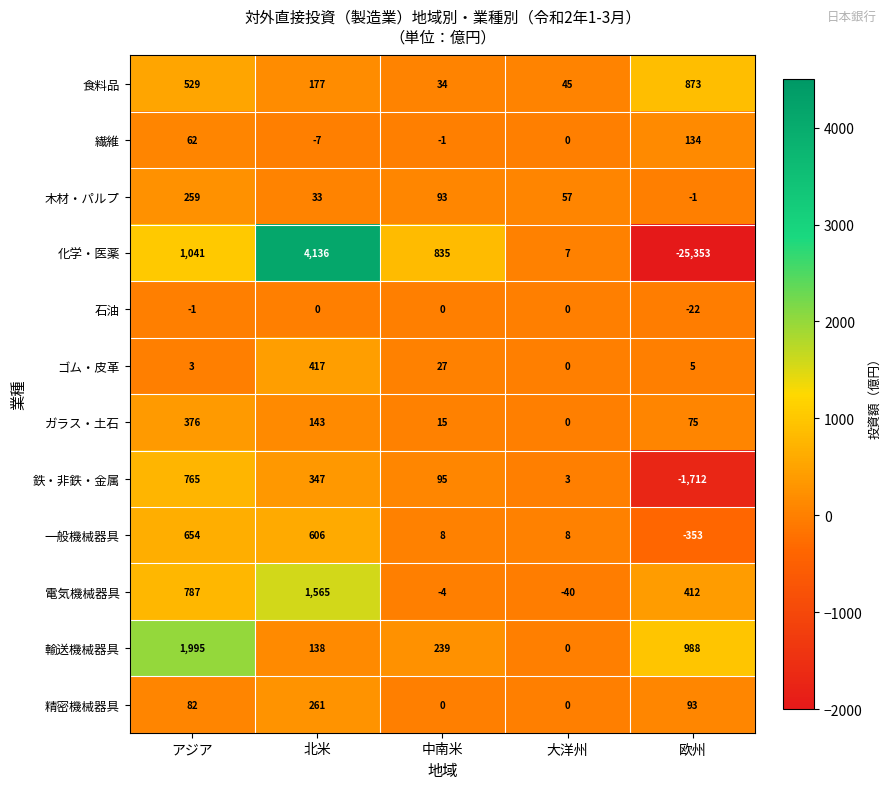

What is the sum of the 輸送機械器具 values at 欧州 and アジア?

2983